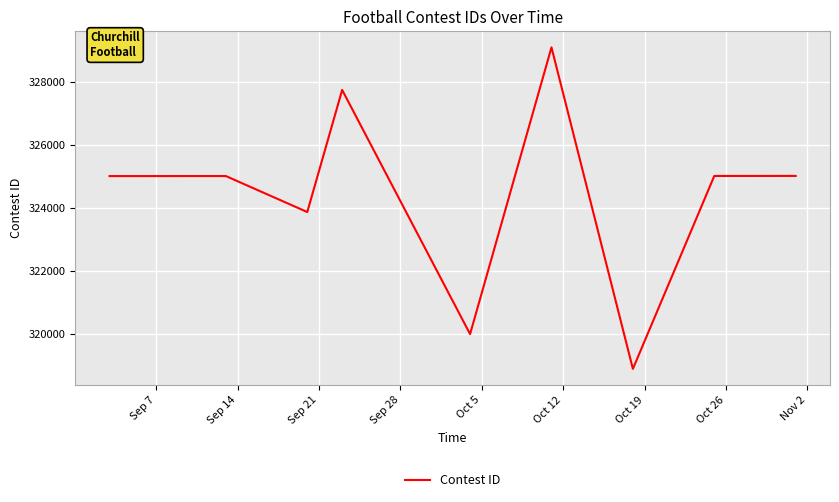

What is the minimum value shown in the chart?

318880